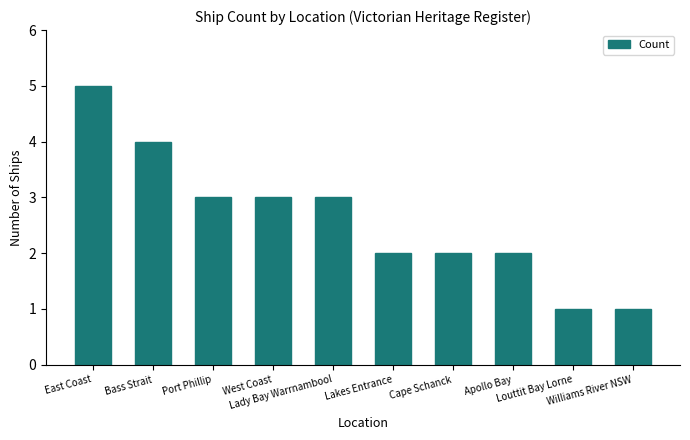

What position from the right is Port Phillip?

8